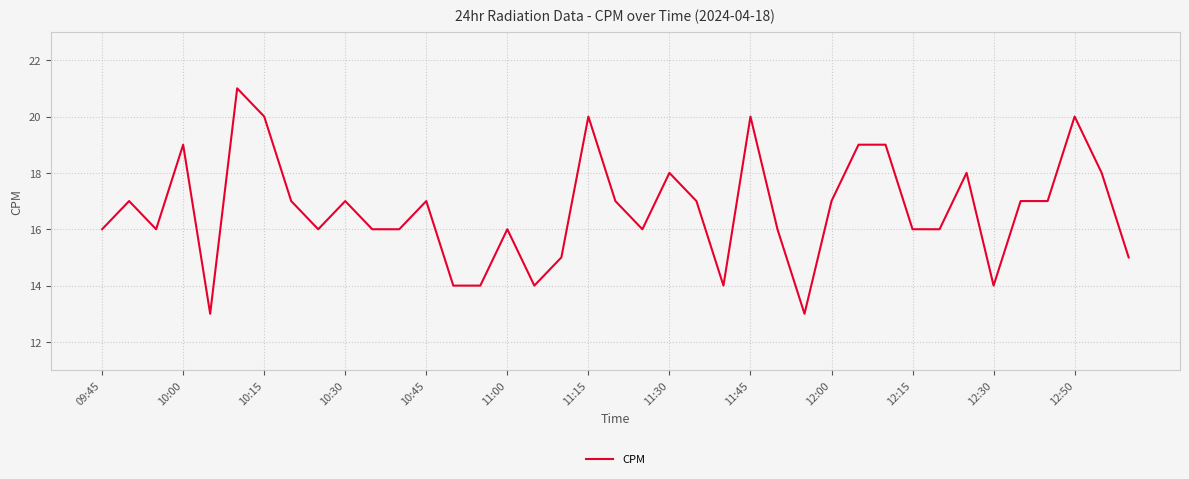

What is the maximum value shown in the chart?

21